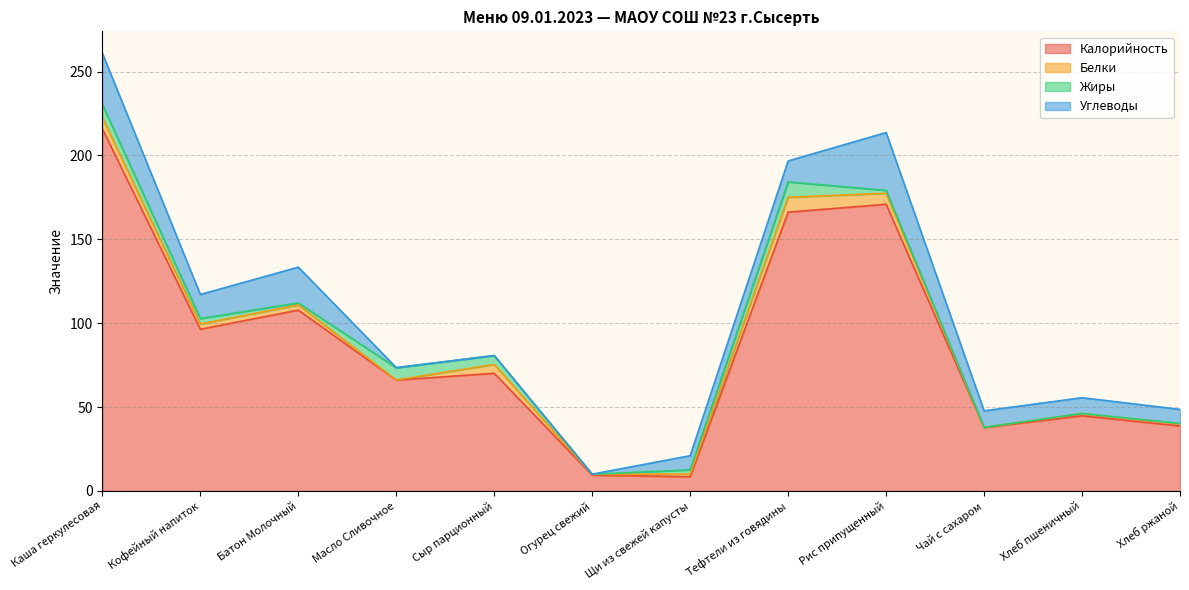

The value of Углеводы at Хлеб ржаной is 8.3. True or false?

True